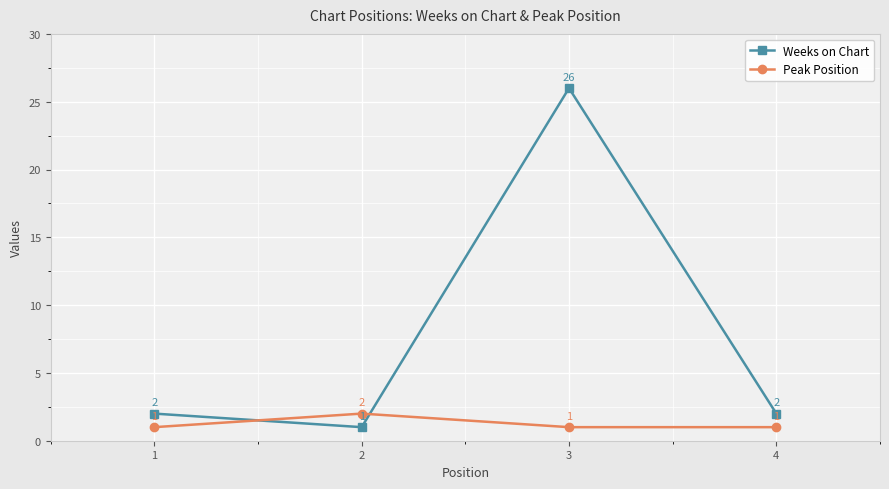

How many Peak Position values are between 1 and 2?

4